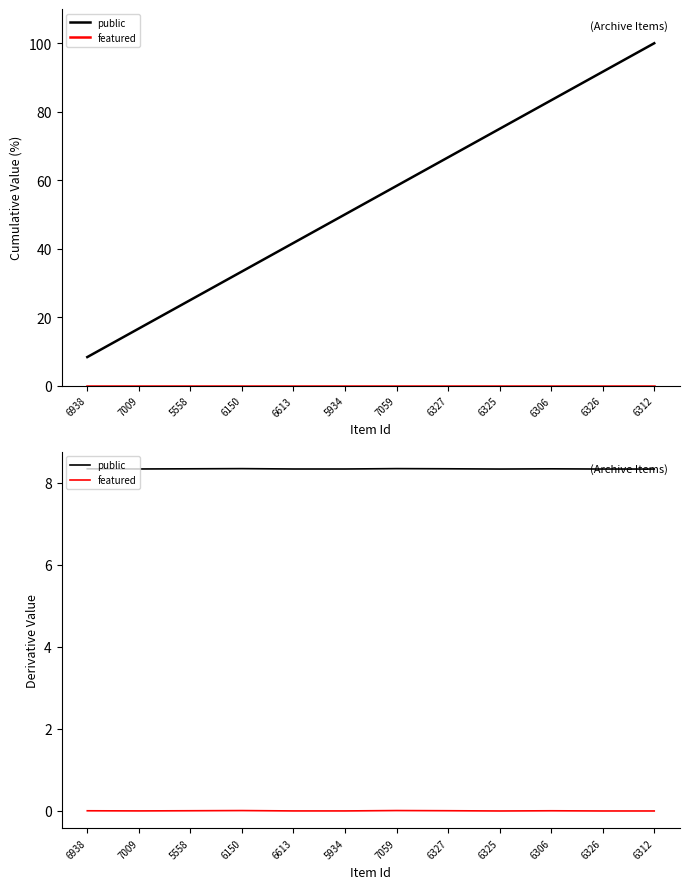

Which series has the largest range (max minus min)?

featured